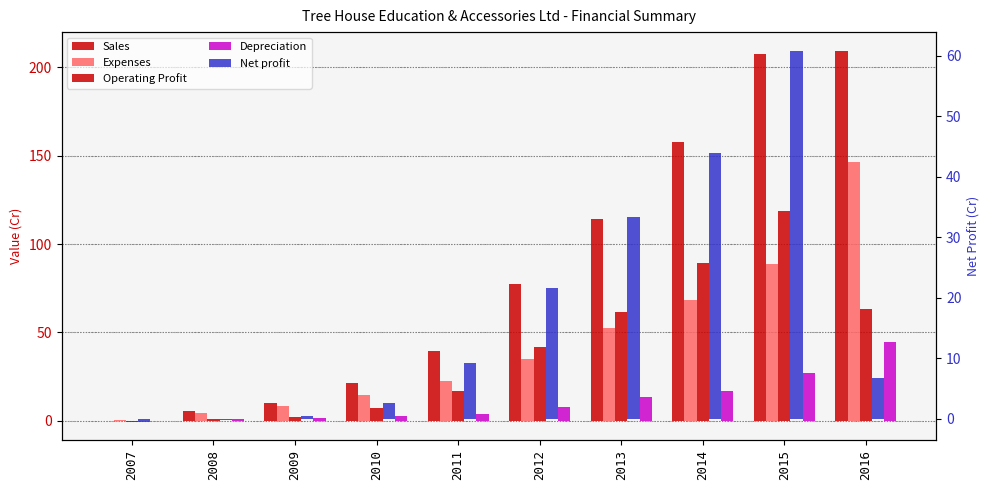

Reading right to left, extract all data points from this chart.

Sales: 2016=209.3	2015=207.4	2014=157.6	2013=114.3	2012=77.2	2011=39.2	2010=21.4	2009=10.3	2008=5.4	2007=0.1
Expenses: 2016=146.1	2015=88.8	2014=68.4	2013=52.5	2012=35.2	2011=22.3	2010=14.3	2009=8.2	2008=4.6	2007=0.6
Operating Profit: 2016=63.2	2015=118.6	2014=89.2	2013=61.8	2012=42.0	2011=16.9	2010=7.0	2009=2.1	2008=0.9	2007=-0.5
Depreciation: 2016=44.8	2015=26.8	2014=17.0	2013=13.4	2012=7.8	2011=4.0	2010=2.9	2009=1.9	2008=0.9	2007=0.0
Net profit: 2016=6.8	2015=60.9	2014=43.9	2013=33.3	2012=21.7	2011=9.2	2010=2.6	2009=0.5	2008=-0.2	2007=-0.5